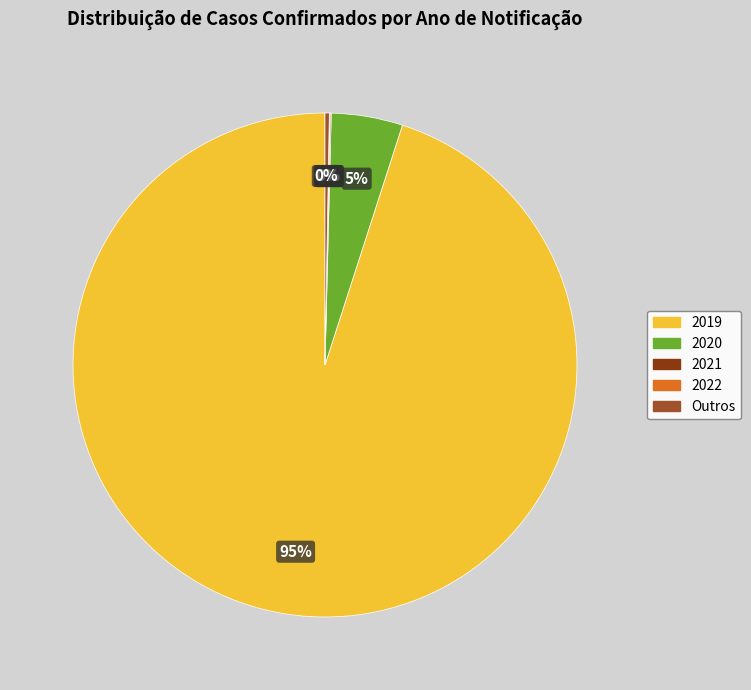

To the nearest percent, what is the difference between the largest and smallest slice percentages?

95%